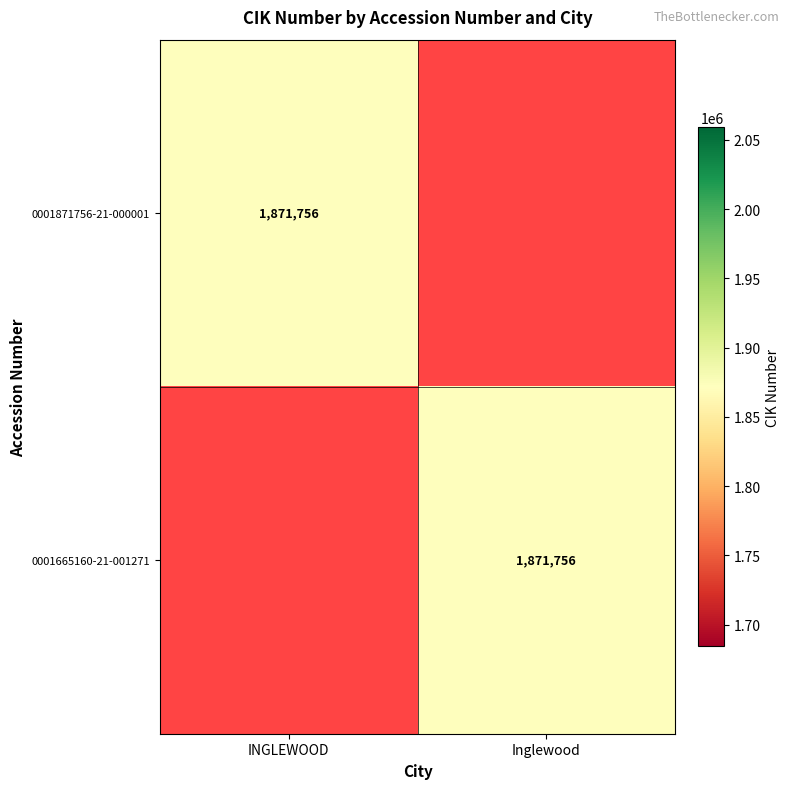

The value of 0001665160-21-001271 at Inglewood is 2900285. True or false?

False